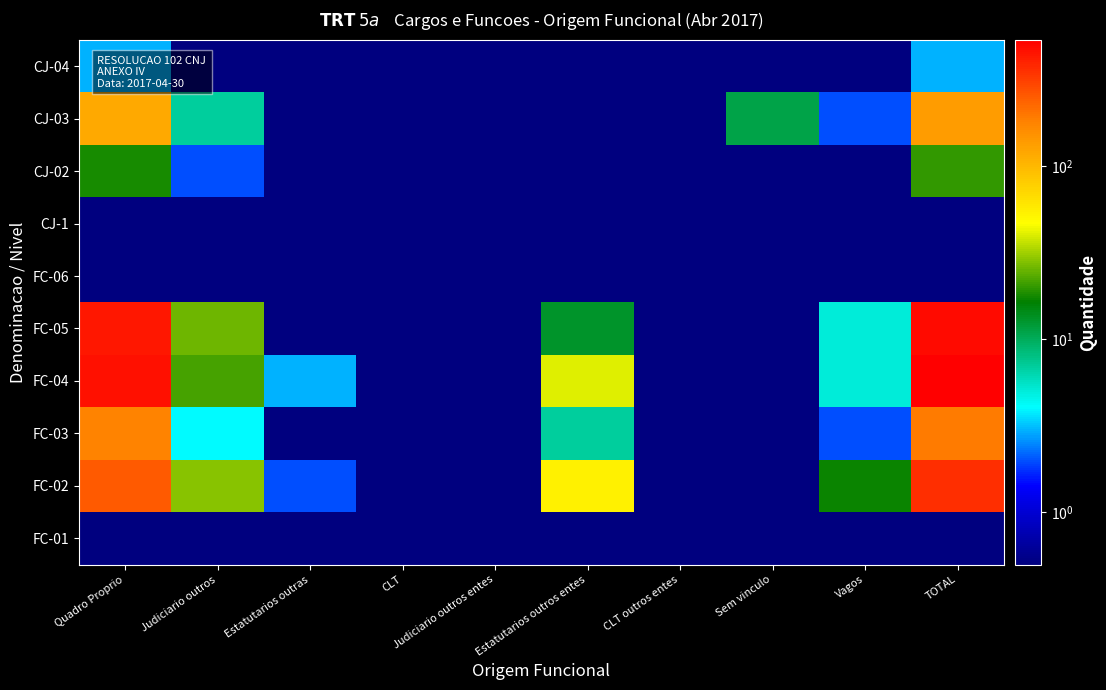

Reading left to right, extract all data points from this chart.

CJ-04: Quadro Proprio=3.0	Judiciario outros=0.1	Estatutarios outras=0.1	CLT=0.1	Judiciario outros entes=0.1	Estatutarios outros entes=0.1	CLT outros entes=0.1	Sem vinculo=0.1	Vagos=0.1	TOTAL=3.0
CJ-03: Quadro Proprio=117.0	Judiciario outros=7.0	Estatutarios outras=0.1	CLT=0.1	Judiciario outros entes=0.1	Estatutarios outros entes=0.1	CLT outros entes=0.1	Sem vinculo=11.0	Vagos=2.0	TOTAL=137.0
CJ-02: Quadro Proprio=18.0	Judiciario outros=2.0	Estatutarios outras=0.1	CLT=0.1	Judiciario outros entes=0.1	Estatutarios outros entes=0.1	CLT outros entes=0.1	Sem vinculo=0.1	Vagos=0.1	TOTAL=20.0
CJ-1: Quadro Proprio=0.1	Judiciario outros=0.1	Estatutarios outras=0.1	CLT=0.1	Judiciario outros entes=0.1	Estatutarios outros entes=0.1	CLT outros entes=0.1	Sem vinculo=0.1	Vagos=0.1	TOTAL=0.1
FC-06: Quadro Proprio=0.1	Judiciario outros=0.1	Estatutarios outras=0.1	CLT=0.1	Judiciario outros entes=0.1	Estatutarios outros entes=0.1	CLT outros entes=0.1	Sem vinculo=0.1	Vagos=0.1	TOTAL=0.1
FC-05: Quadro Proprio=440.0	Judiciario outros=26.0	Estatutarios outras=0.1	CLT=0.1	Judiciario outros entes=0.1	Estatutarios outros entes=13.0	CLT outros entes=0.1	Sem vinculo=0.1	Vagos=5.0	TOTAL=484.0
FC-04: Quadro Proprio=466.0	Judiciario outros=22.0	Estatutarios outras=3.0	CLT=0.1	Judiciario outros entes=0.1	Estatutarios outros entes=41.0	CLT outros entes=0.1	Sem vinculo=0.1	Vagos=5.0	TOTAL=537.0
FC-03: Quadro Proprio=180.0	Judiciario outros=4.0	Estatutarios outras=0.1	CLT=0.1	Judiciario outros entes=0.1	Estatutarios outros entes=7.0	CLT outros entes=0.1	Sem vinculo=0.1	Vagos=2.0	TOTAL=193.0
FC-02: Quadro Proprio=256.0	Judiciario outros=29.0	Estatutarios outras=2.0	CLT=0.1	Judiciario outros entes=0.1	Estatutarios outros entes=53.0	CLT outros entes=0.1	Sem vinculo=0.1	Vagos=17.0	TOTAL=357.0
FC-01: Quadro Proprio=0.1	Judiciario outros=0.1	Estatutarios outras=0.1	CLT=0.1	Judiciario outros entes=0.1	Estatutarios outros entes=0.1	CLT outros entes=0.1	Sem vinculo=0.1	Vagos=0.1	TOTAL=0.1